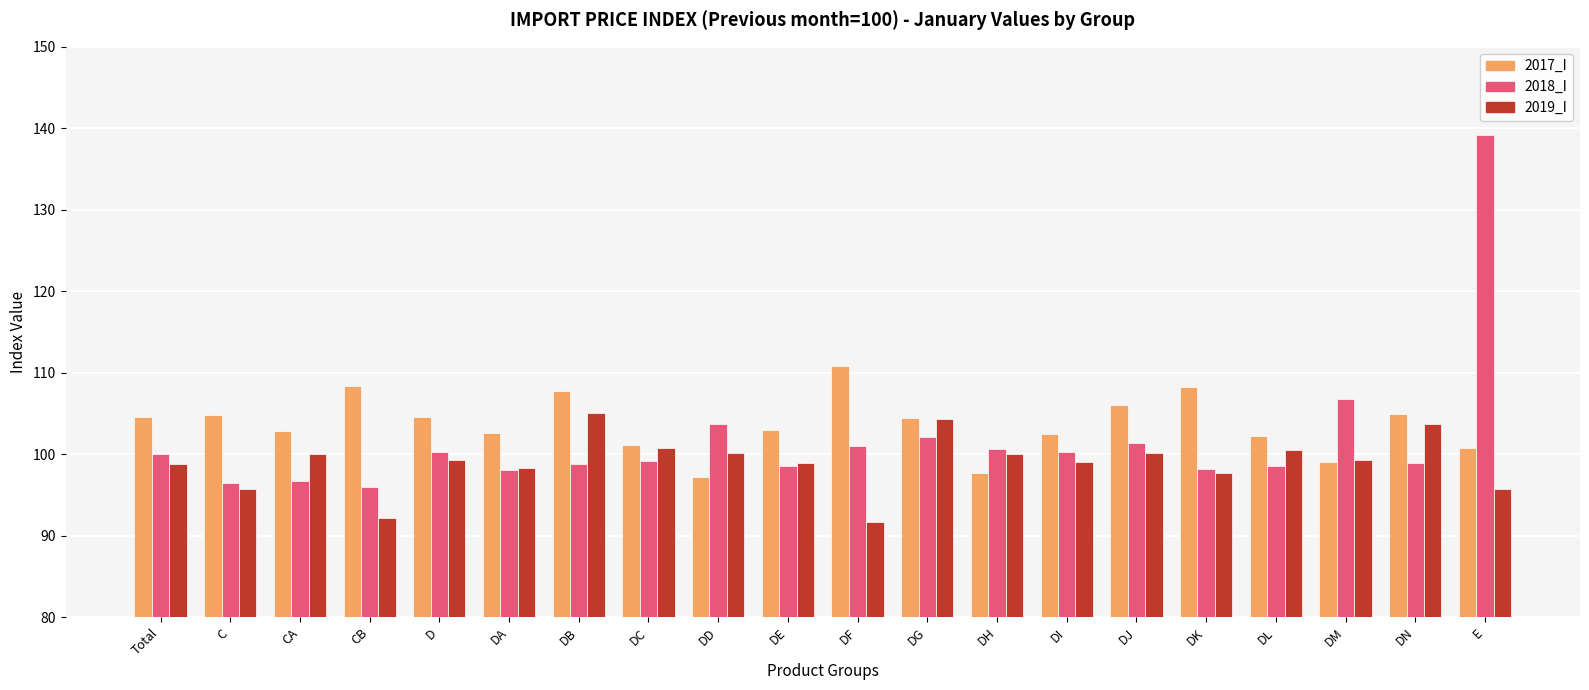

Count the number of data series in this chart.

3